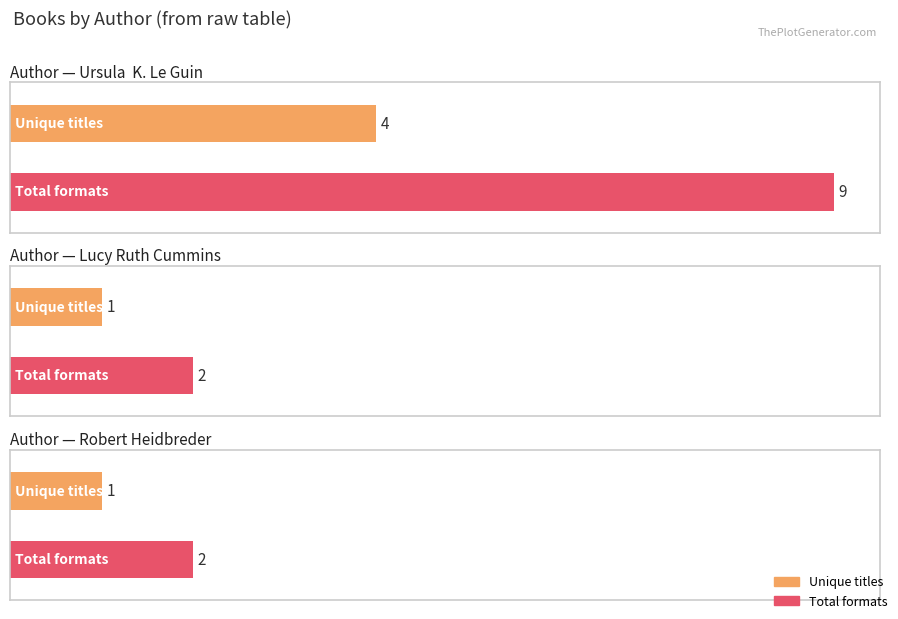

Between Lucy Ruth Cummins (70726870) and Ursula  K. Le Guin (19020778), which is larger?

Ursula  K. Le Guin (19020778)